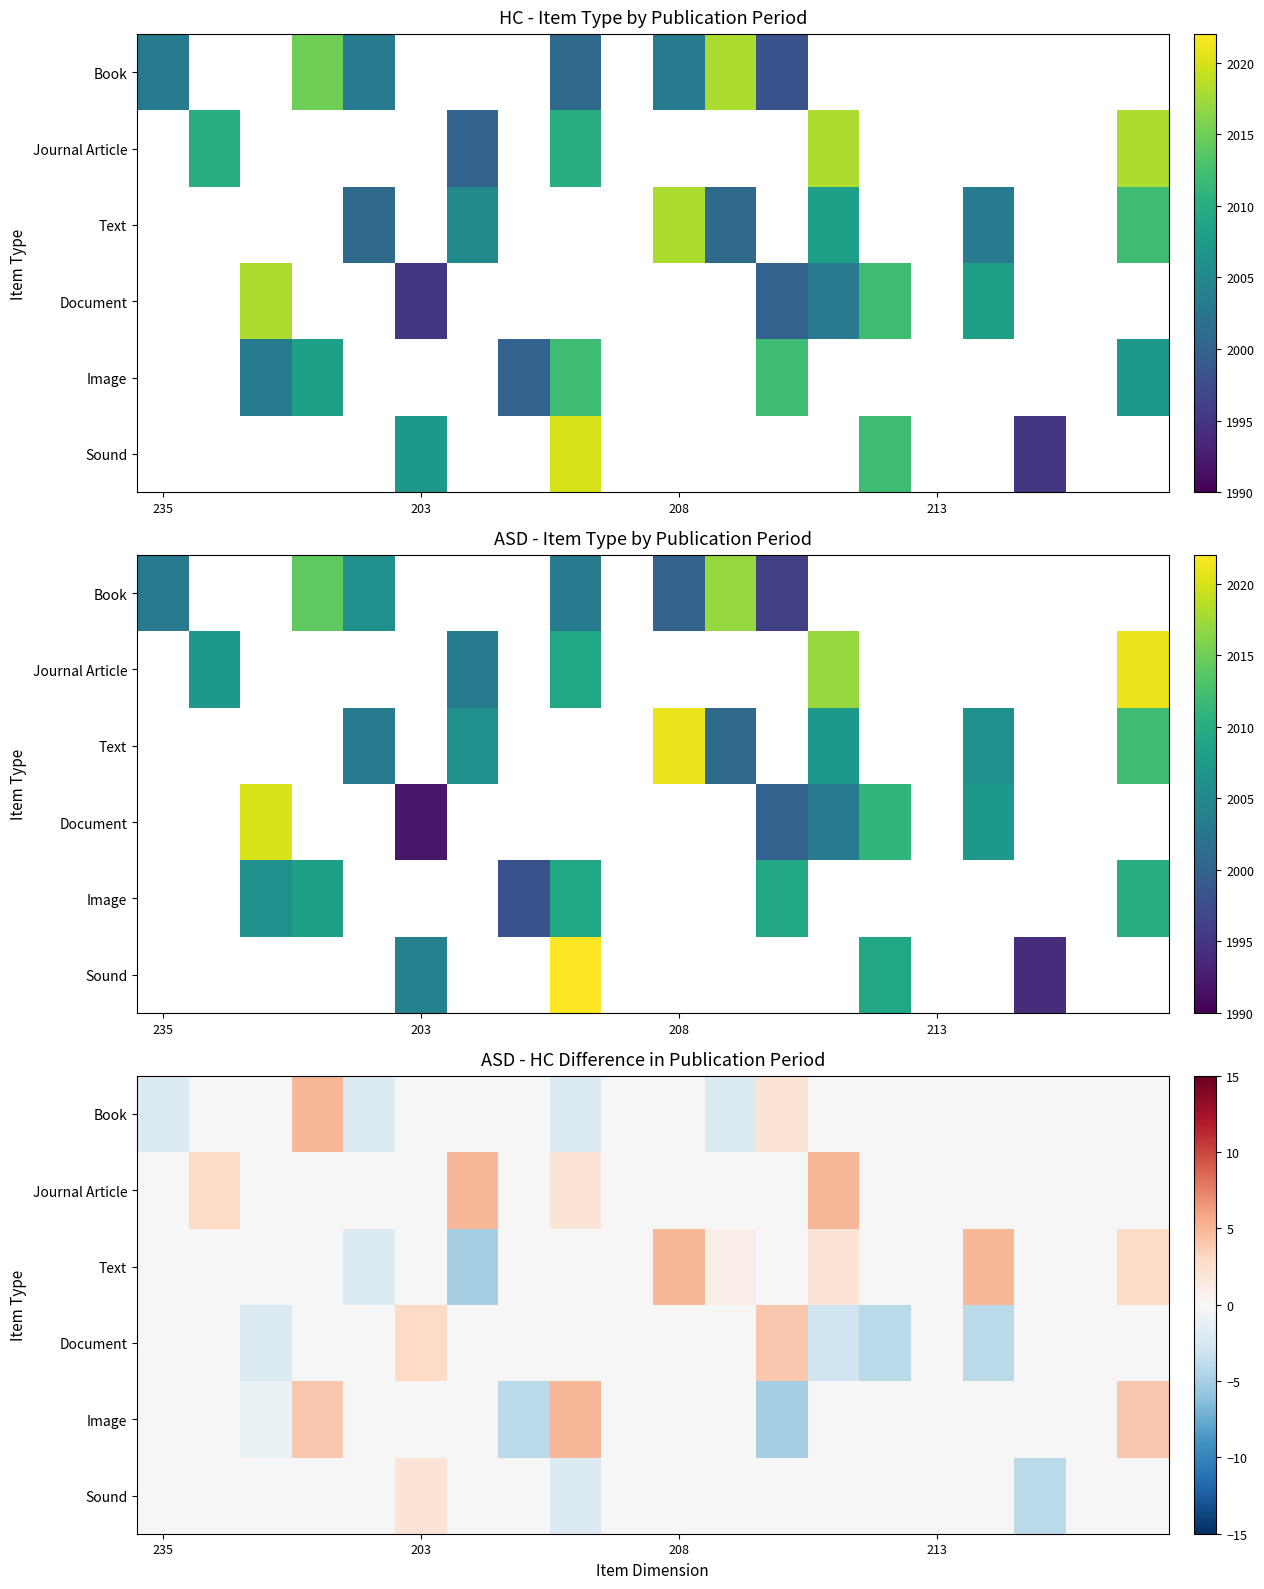

How many data points does each series have?

20